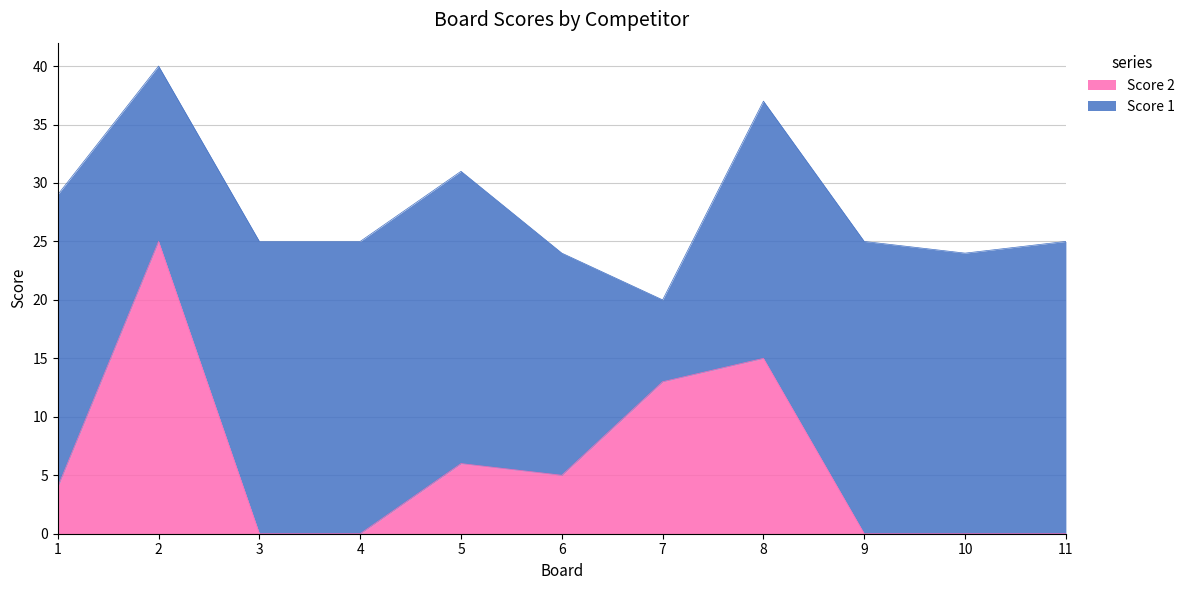

Between 6 and 11, which is larger?

6